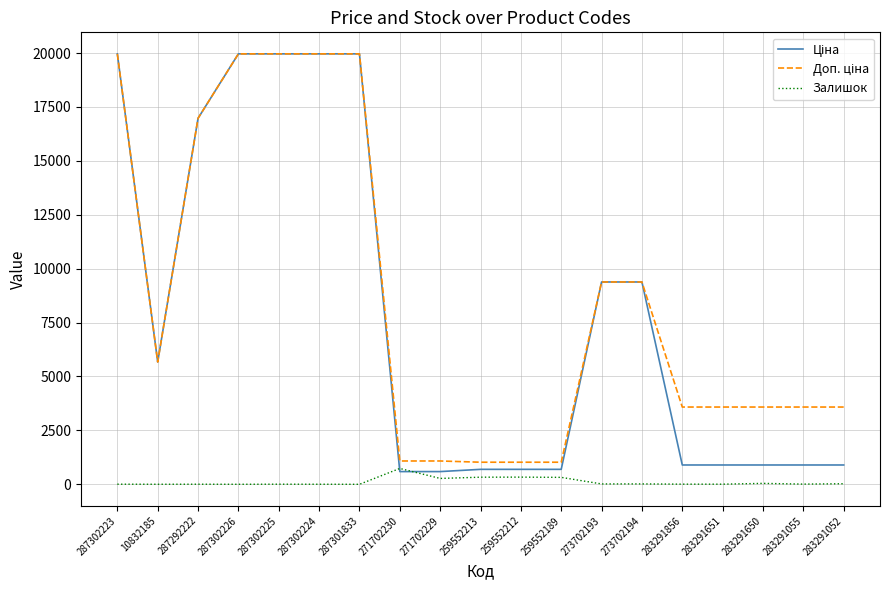

At how many categories does at least one series exceed 19181?

5